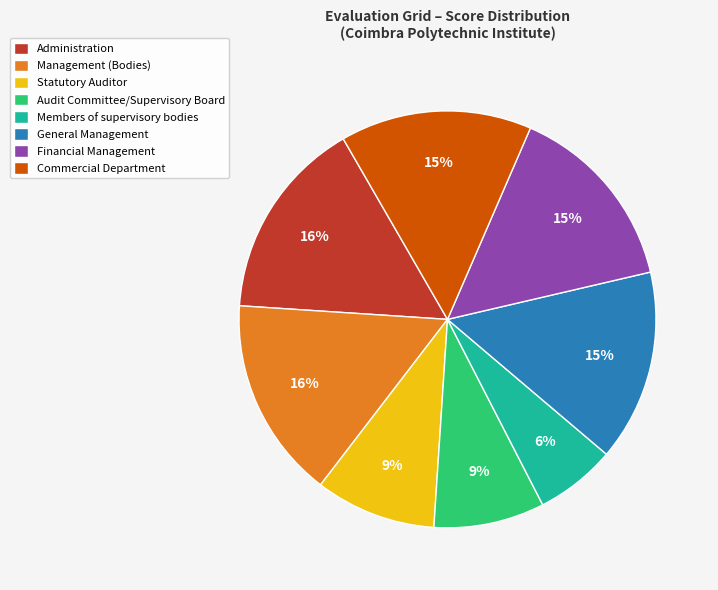

Does any single category account for the majority?

No